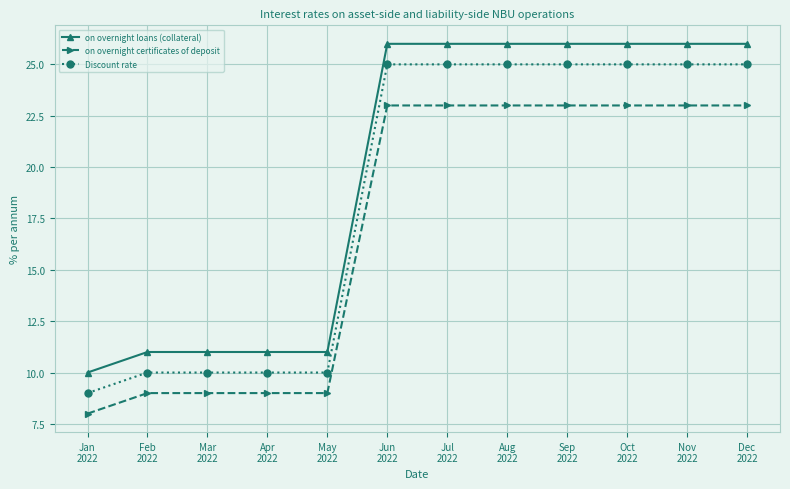

What is the difference between the maximum and minimum values in the on overnight loans (collateral) series?

16